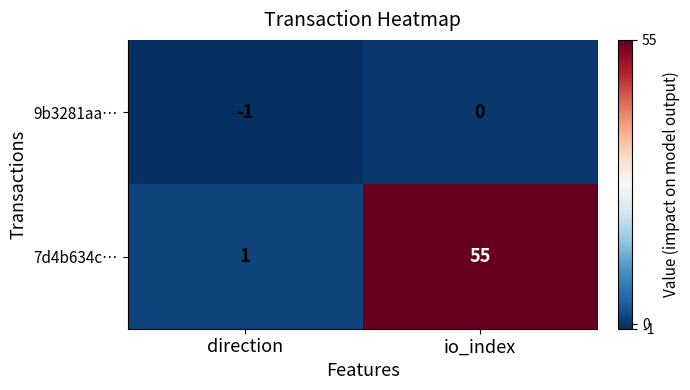

Which series changed the most between direction and io_index?

7d4b634c…